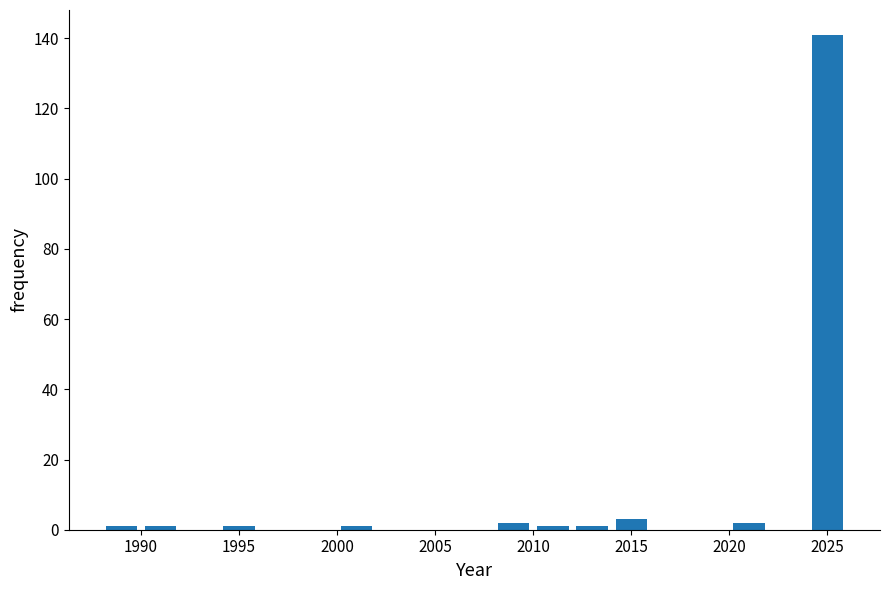

Reading left to right, transcribe this chart: for each bar, give the range it covers on the x-axis and its height. The values are not printed on the chart, so give them approximately, as read against the axis.

1988 to 1990: under 2
1990 to 1992: under 2
1992 to 1994: 0
1994 to 1996: under 2
1996 to 1998: 0
1998 to 2000: 0
2000 to 2002: under 2
2002 to 2004: 0
2004 to 2006: 0
2006 to 2008: 0
2008 to 2010: 2
2010 to 2012: under 2
2012 to 2014: under 2
2014 to 2016: 4
2016 to 2018: 0
2018 to 2020: 0
2020 to 2022: 2
2022 to 2024: 0
2024 to 2026: 142